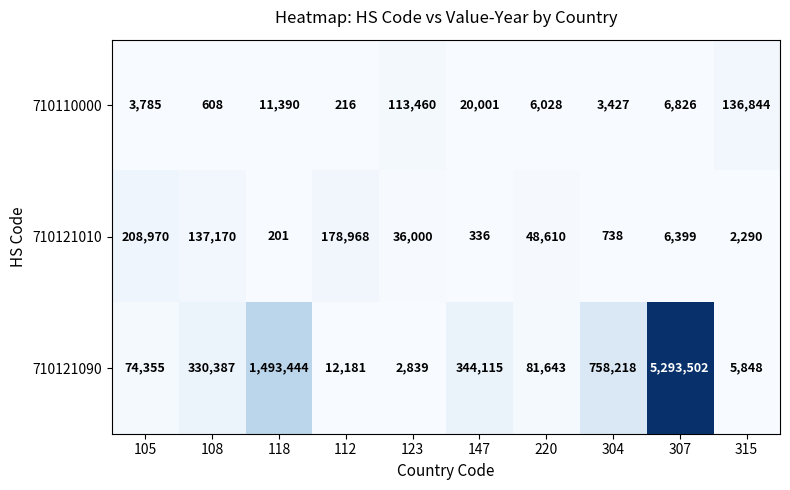

What is the sum of all 710110000 values?

302585